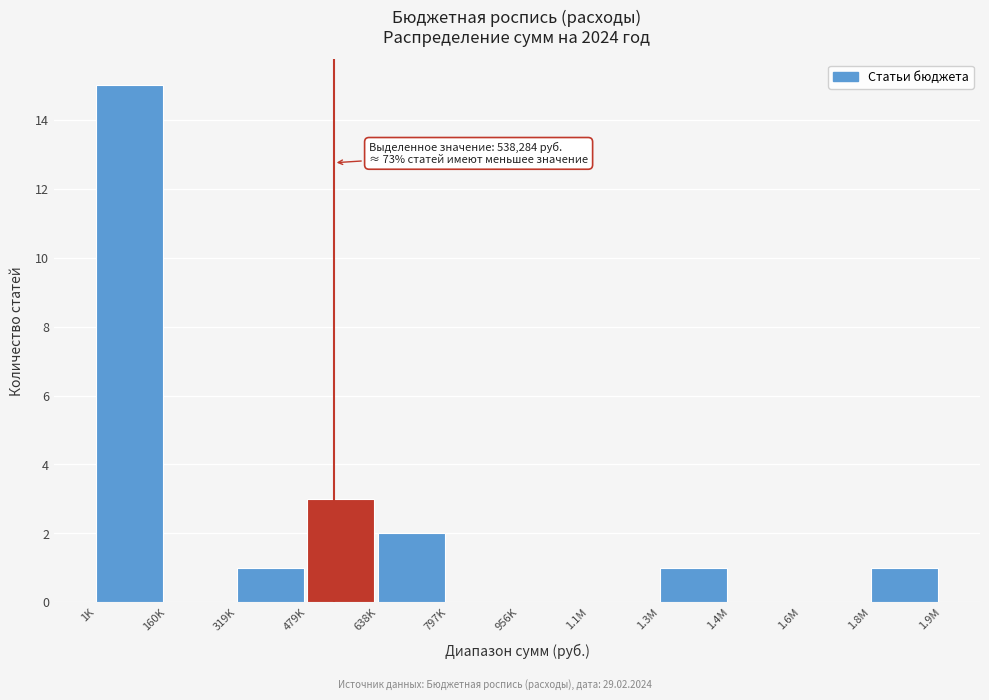

Reading left to right, extract all data points from this chart.

1K=15	160K=0	319K=1	479K=3	638K=2	797K=0	956K=0	1.1M=0	1.3M=1	1.4M=0	1.6M=0	1.8M=1